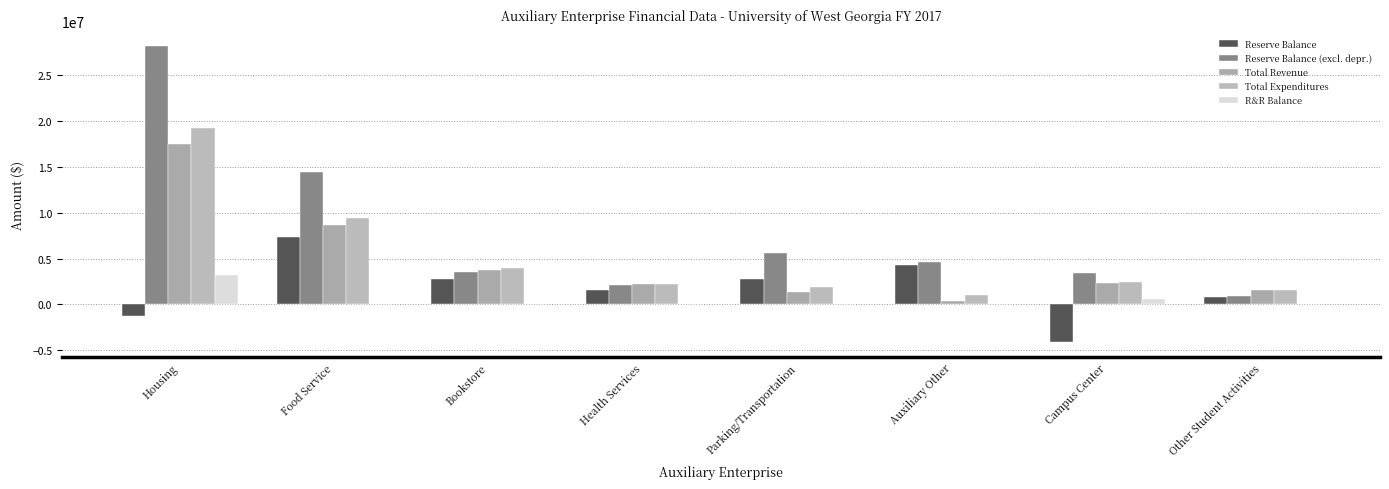

Which series has the largest total across all categories?

Reserve Balance (excl. depr.)